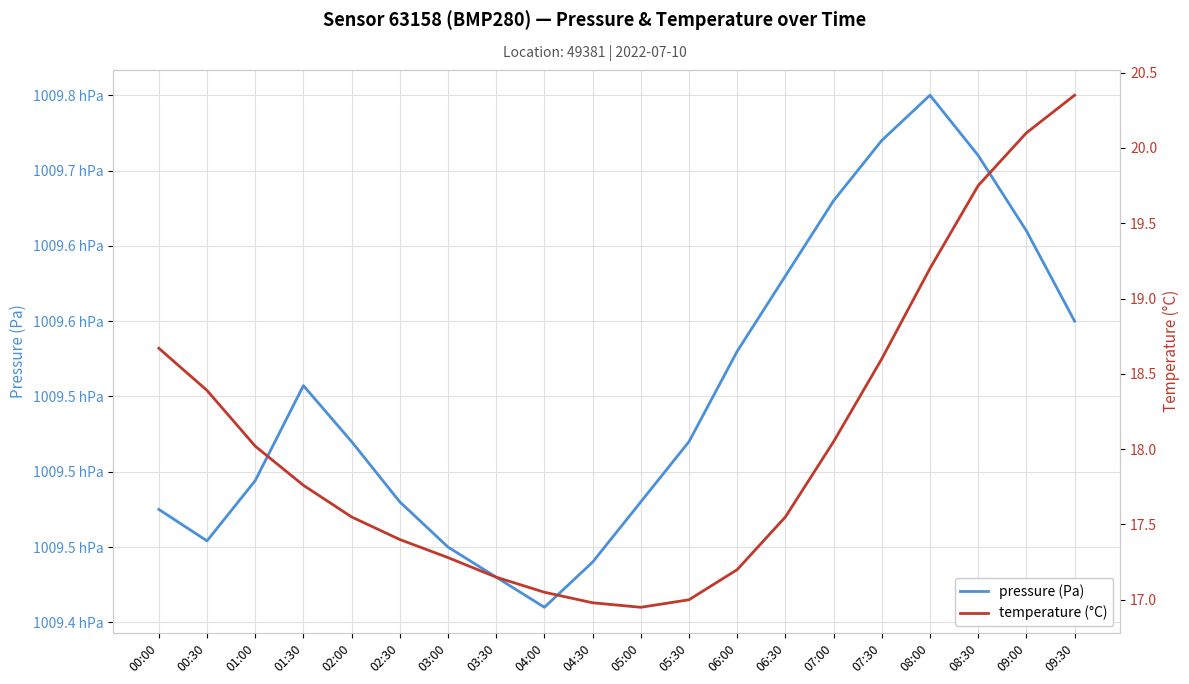

Which series has the largest total across all categories?

pressure